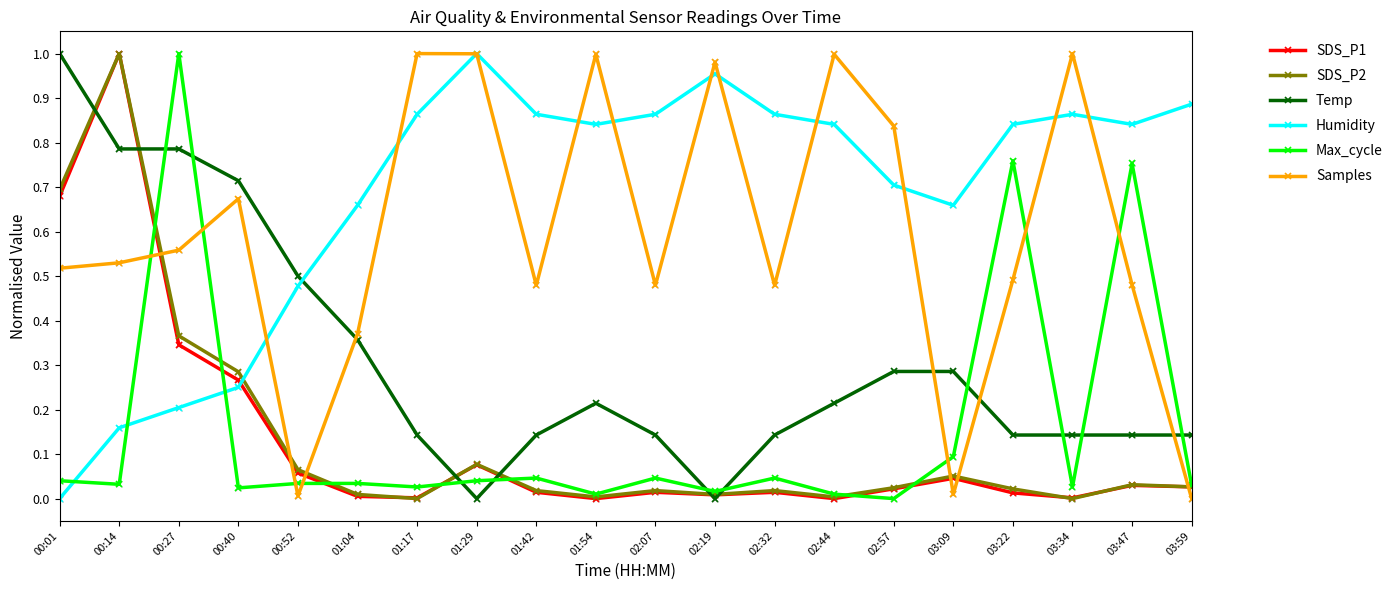

Which series has the largest total across all categories?

Humidity